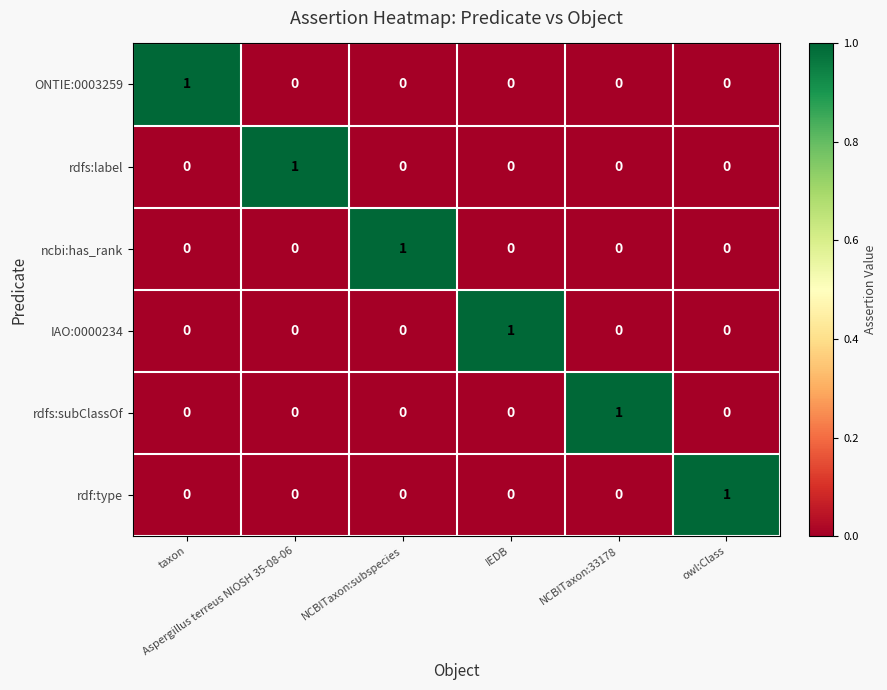

At how many categories does at least one series exceed 0?

6